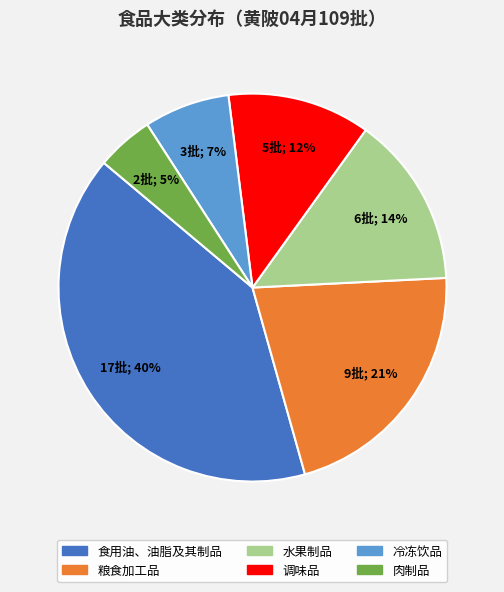

Between 肉制品 and 水果制品, which is larger?

水果制品